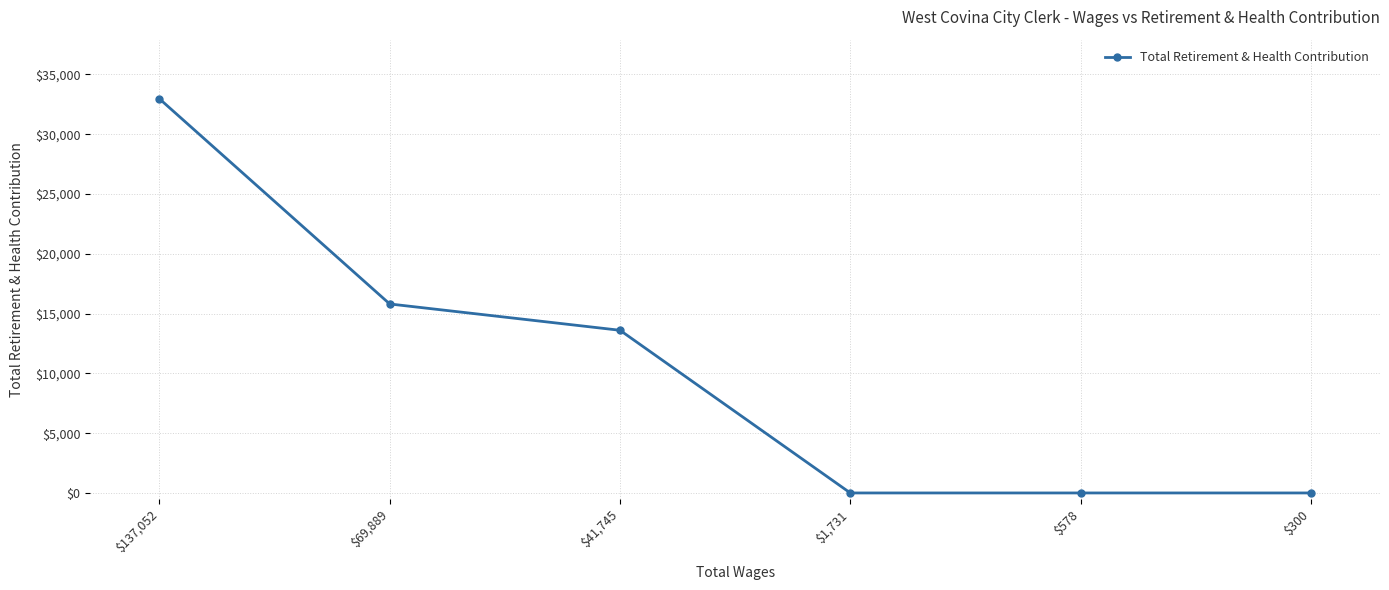

What is the sum of the values at $41,745 and $300?

13603